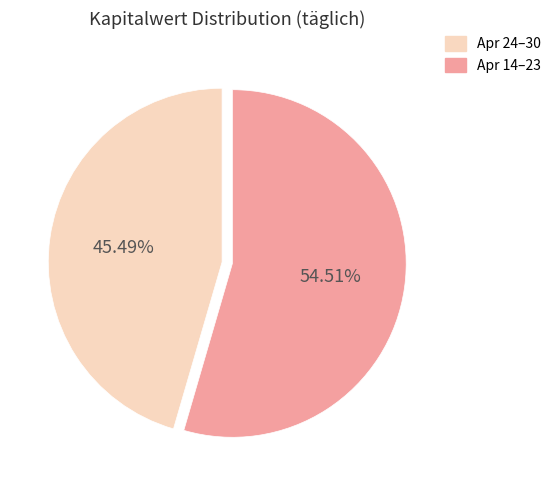

Is there any slice that represents more than half of the pie?

Yes